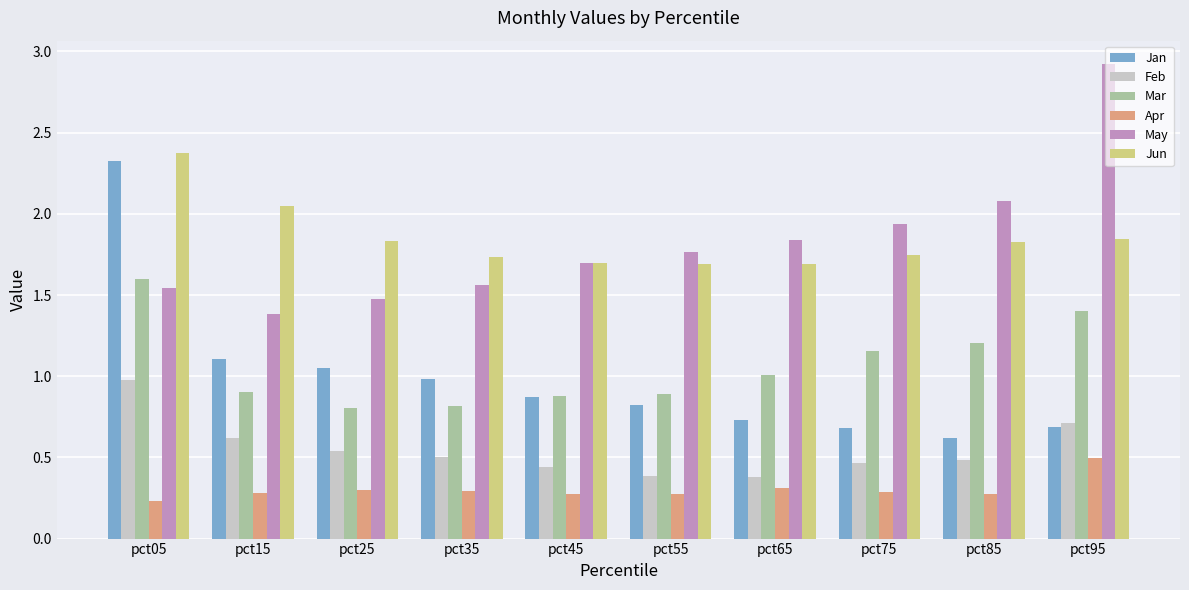

What is the highest value of the Jan series?

2.3